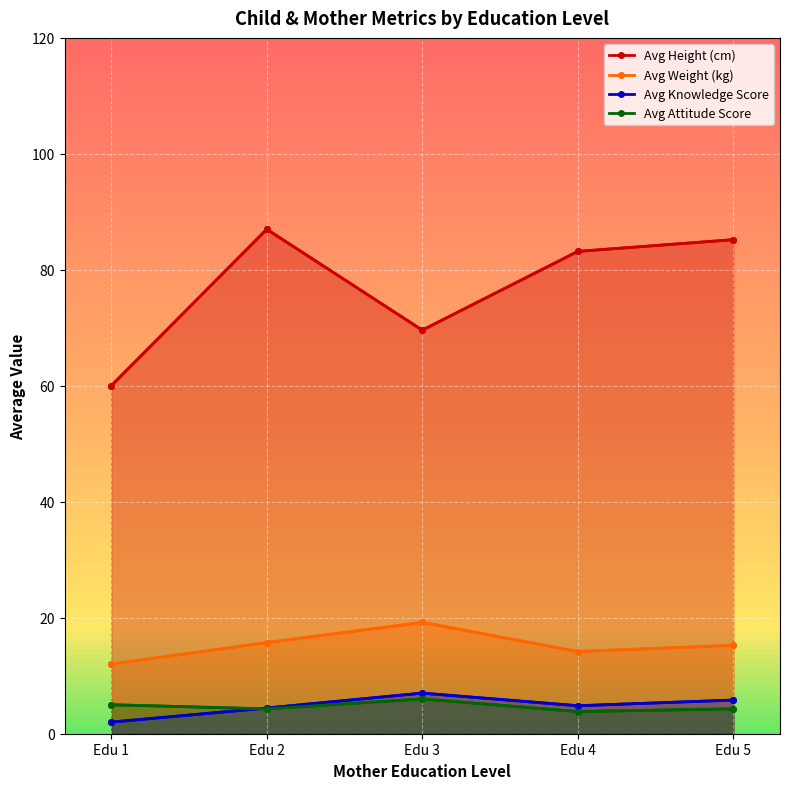

Which category has the highest value in the Avg Attitude Score series?

Edu 3